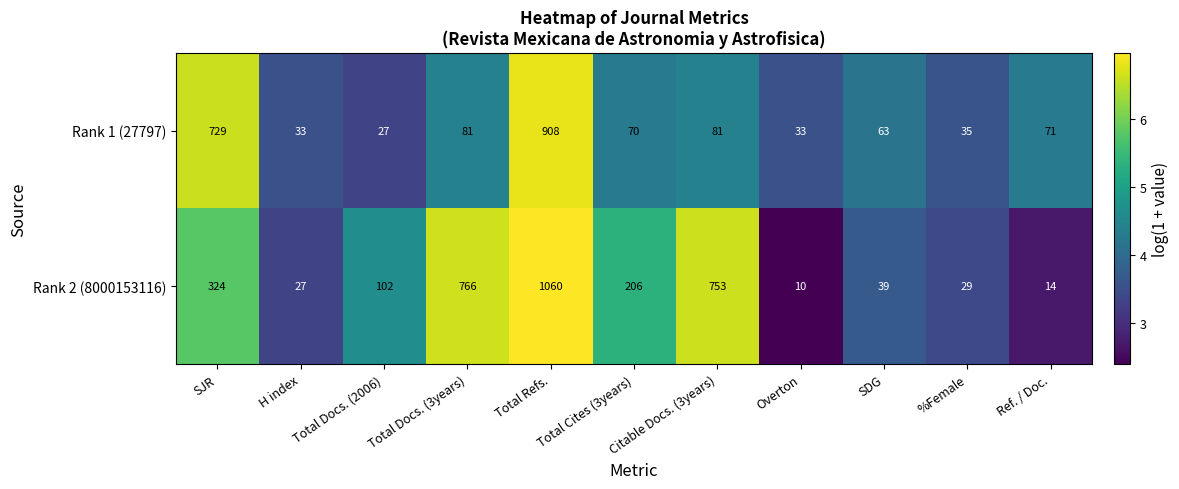

Is the value of Rank 2 (8000153116) at Citable Docs. (3years) greater than the value of Rank 1 (27797) at Total Docs. (3years)?

Yes